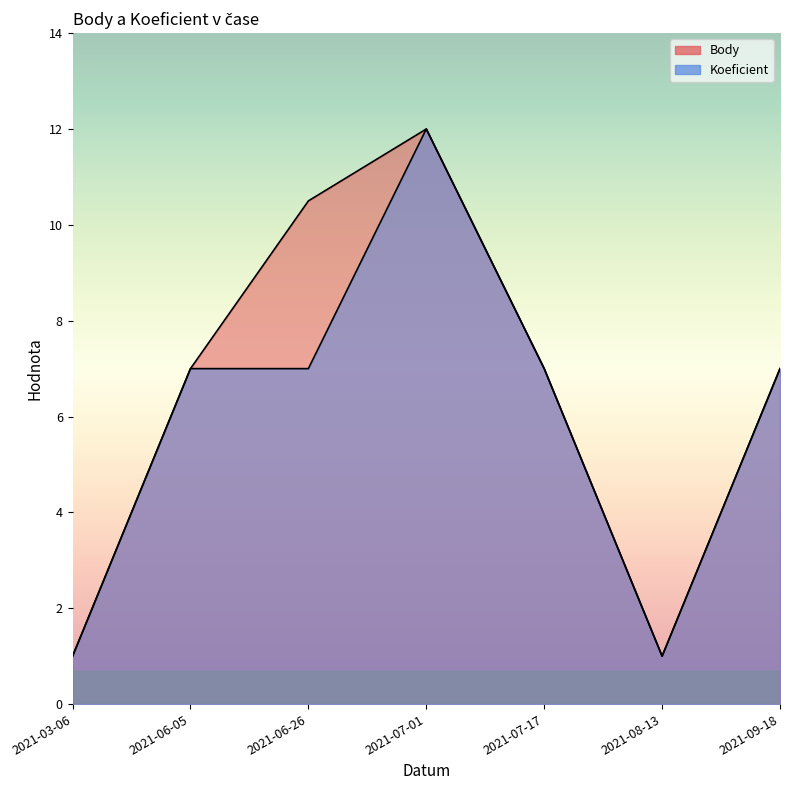

Reading left to right, what are all the values shown in this chart?

Body: 1.0	7.0	10.5	12.0	7.0	1.0	7.0
Koeficient: 1.0	7.0	7.0	12.0	7.0	1.0	7.0